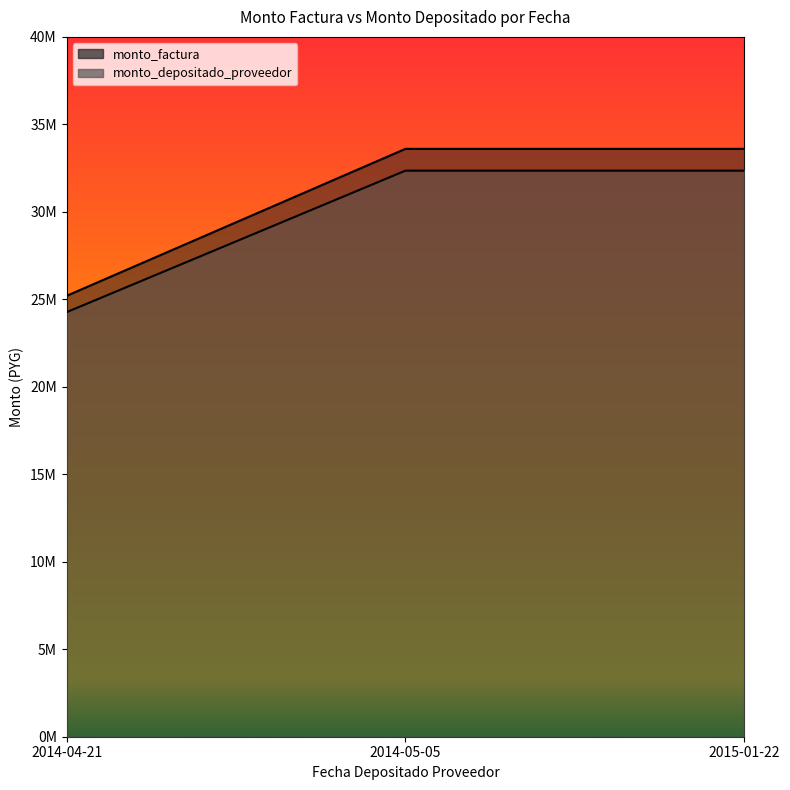

Rank the series by their maximum value, from highest to lowest.

monto_factura, monto_depositado_proveedor